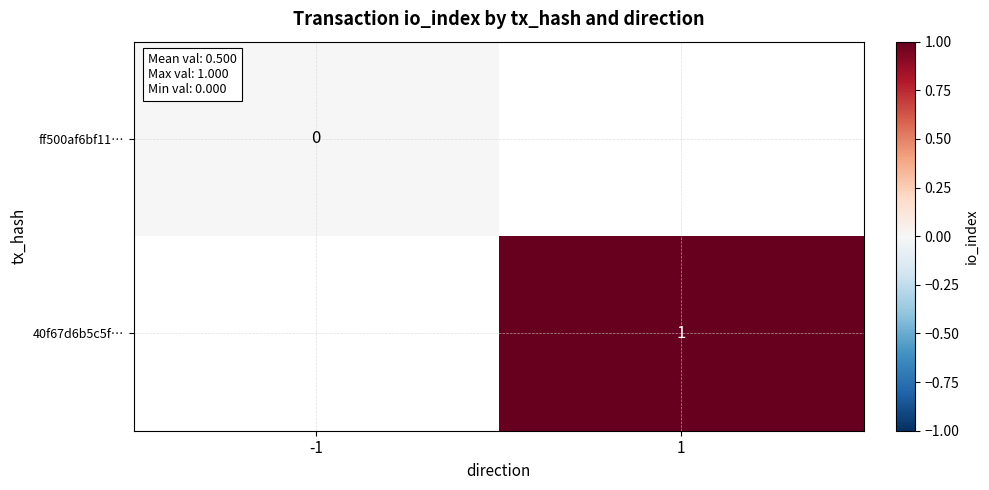

List the series in order of their overall mean, highest first.

ff500af6bf11…, 40f67d6b5c5f…